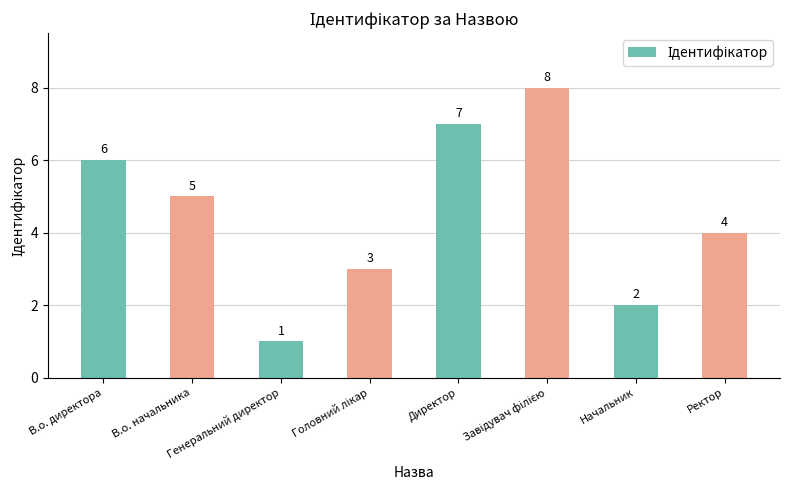

What is the difference between the maximum and minimum values?

7